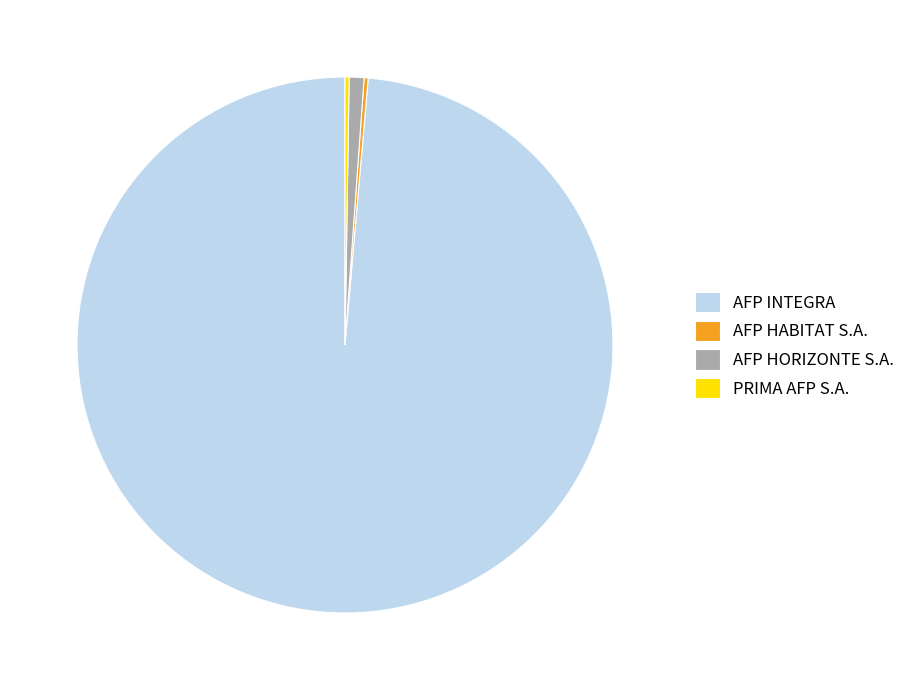

Do AFP HORIZONTE S.A. and AFP INTEGRA together represent more than half of the pie?

Yes